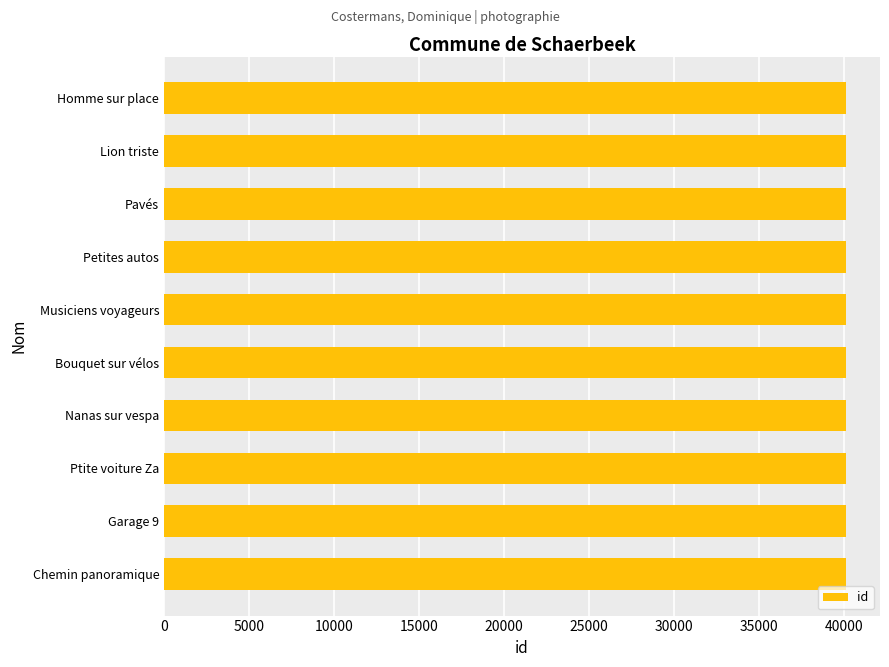

Is it true that the value at Pavés is 26932?

False